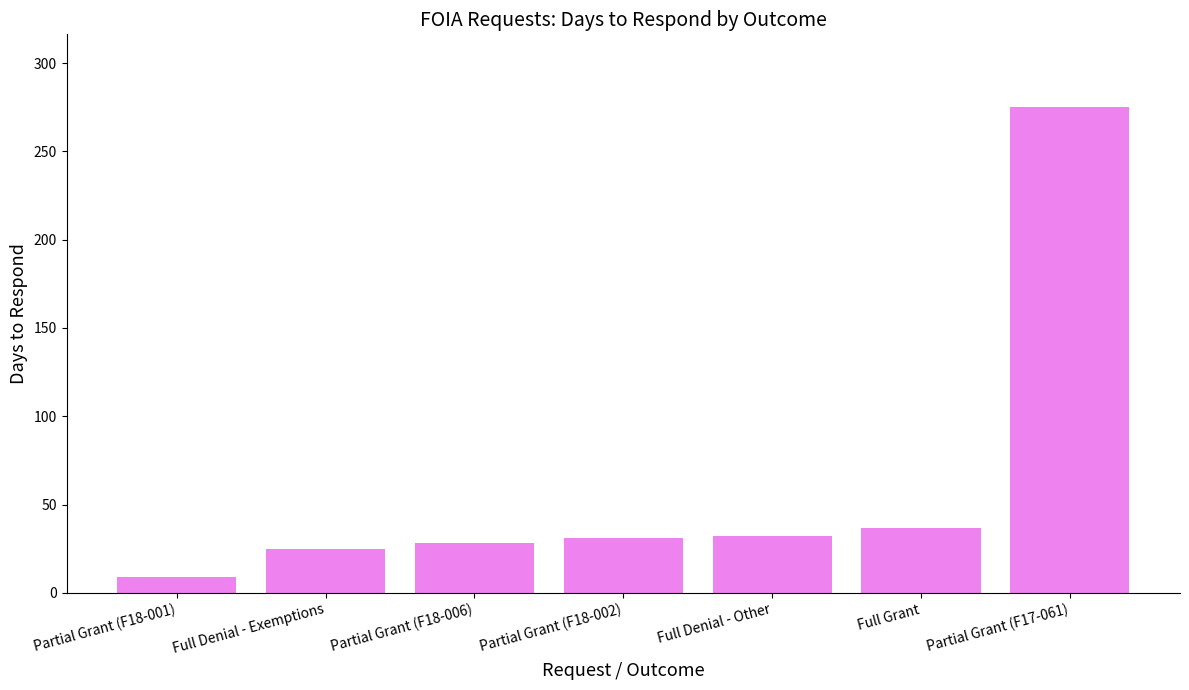

What is the label of the 6th bar from the right?

Full Denial - Exemptions